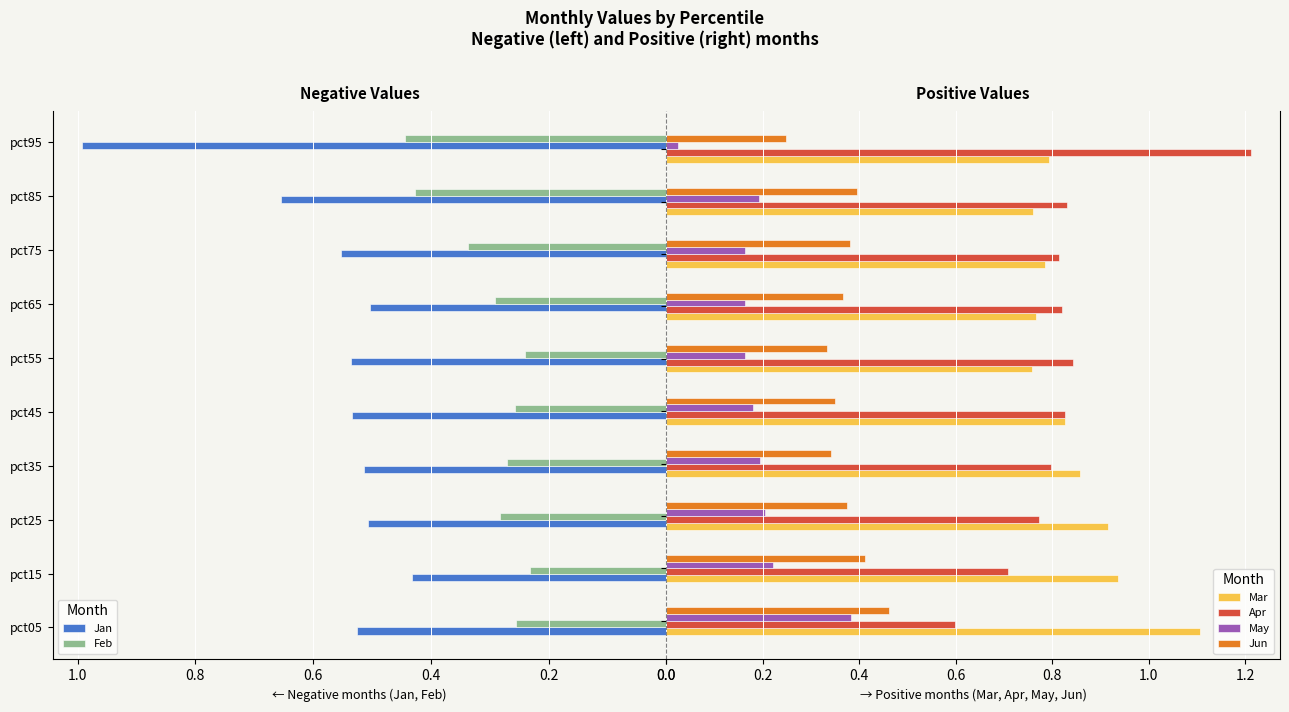

What is the average value of the Mar series?

0.9